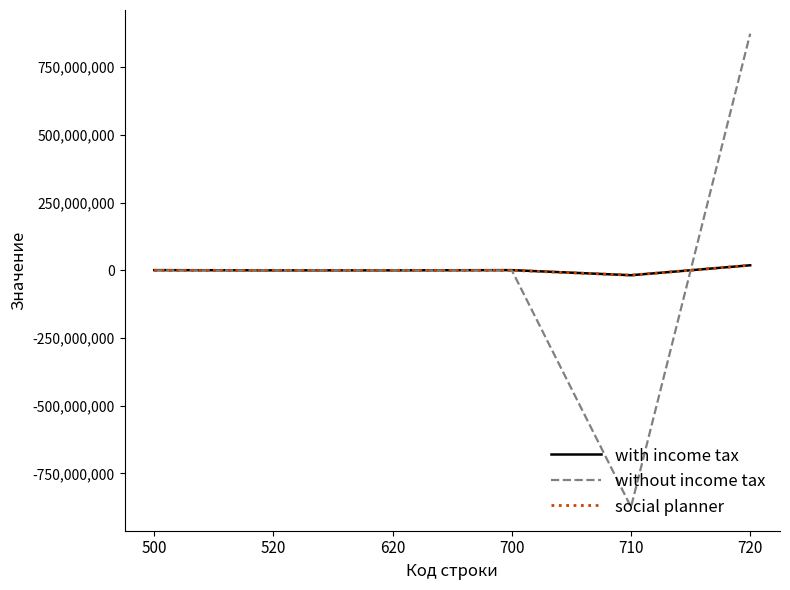

List the series in order of their overall mean, lowest first.

without income tax, social planner, with income tax